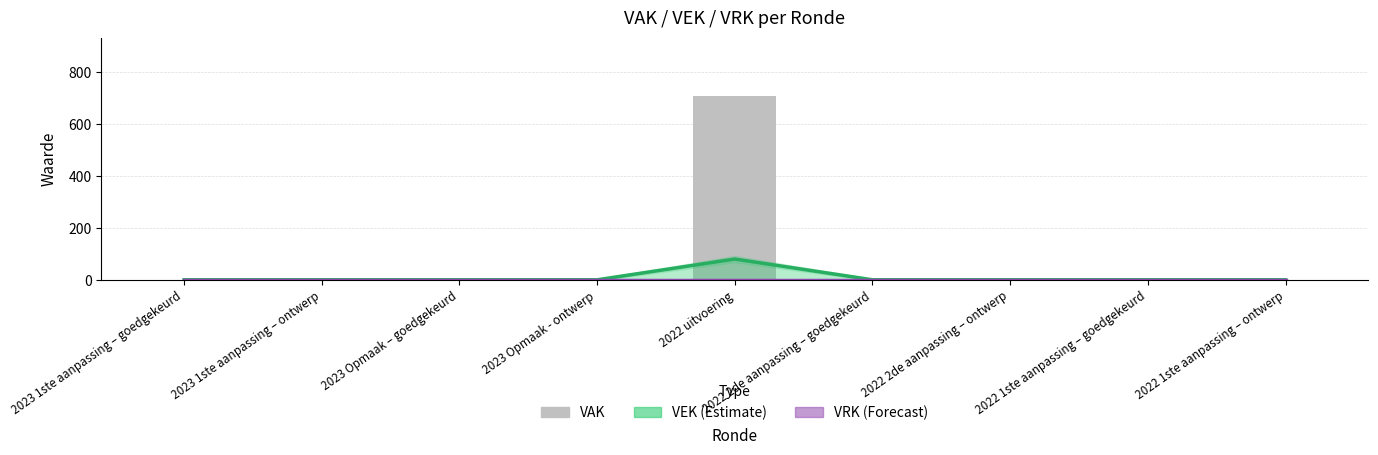

Does the chart contain any negative values?

No